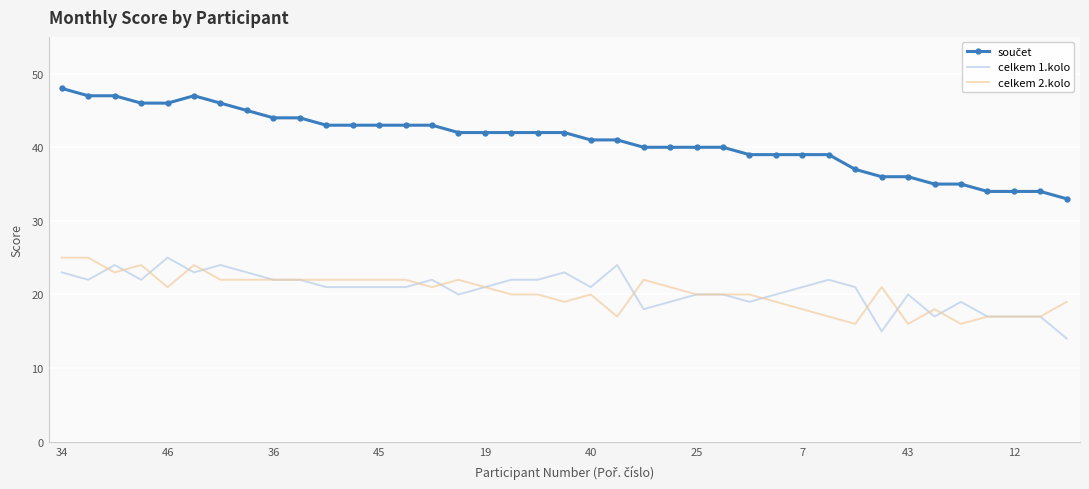

What is the maximum value for celkem 2.kolo?

25